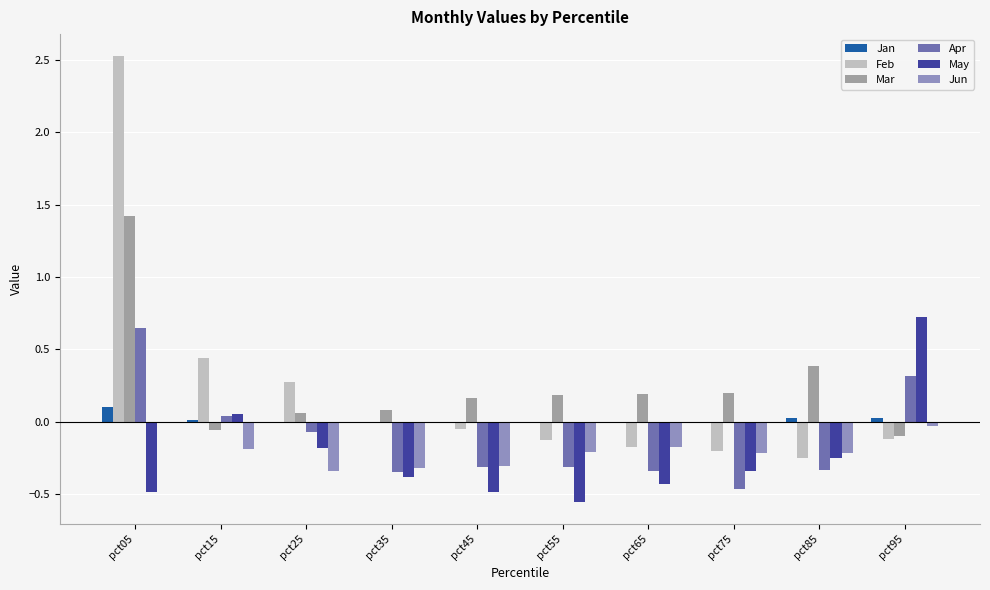

How many distinct data groups are displayed?

6